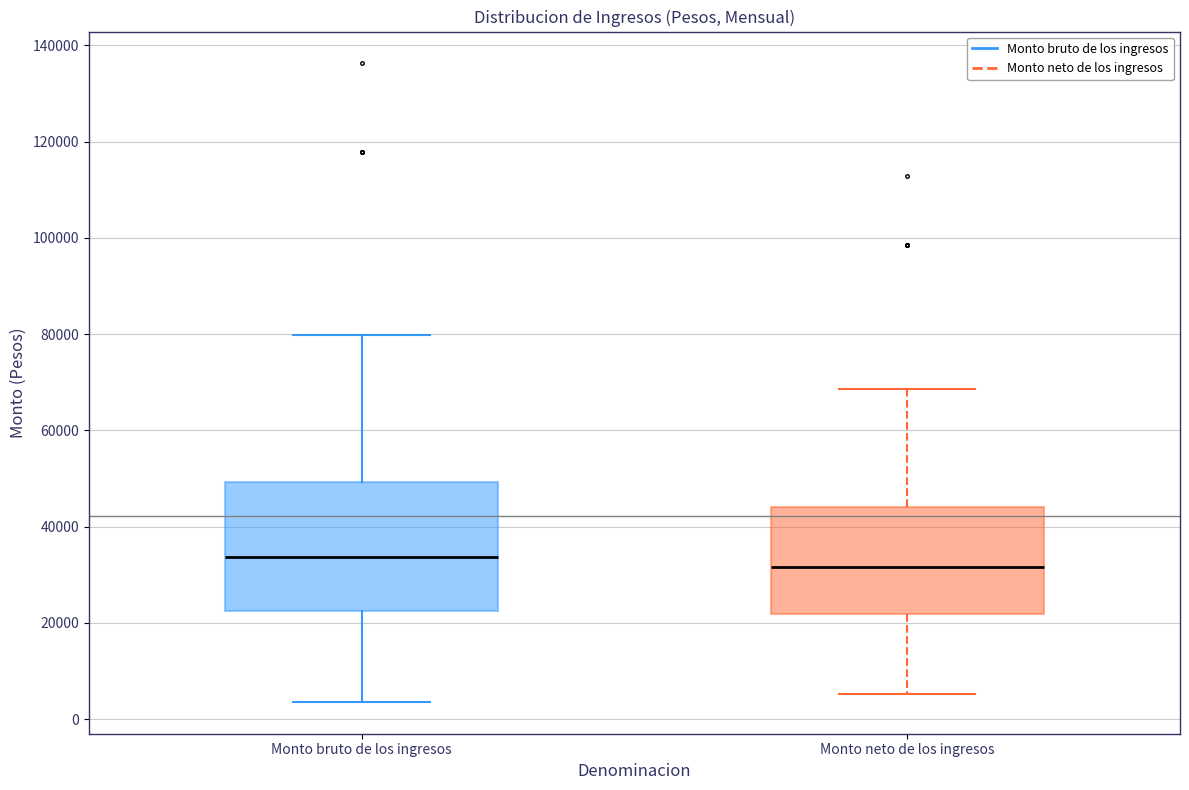

Reading left to right, transcribe this box plot: for each box, give where its median line is, the range the box spans, and where its two whiskers end, as read against the y-axis. The values are not printed on the chart, so give them approximately, as read against the axis.

Monto bruto de los ingresos: median 34000, box 22000 to 50000, whiskers 4000 to 80000
Monto neto de los ingresos: median 32000, box 22000 to 44000, whiskers 6000 to 68000